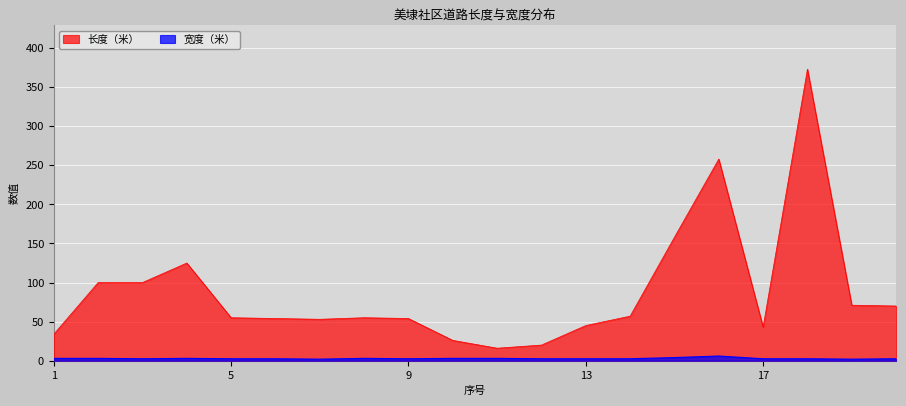

What is the smallest value displayed?

2.0